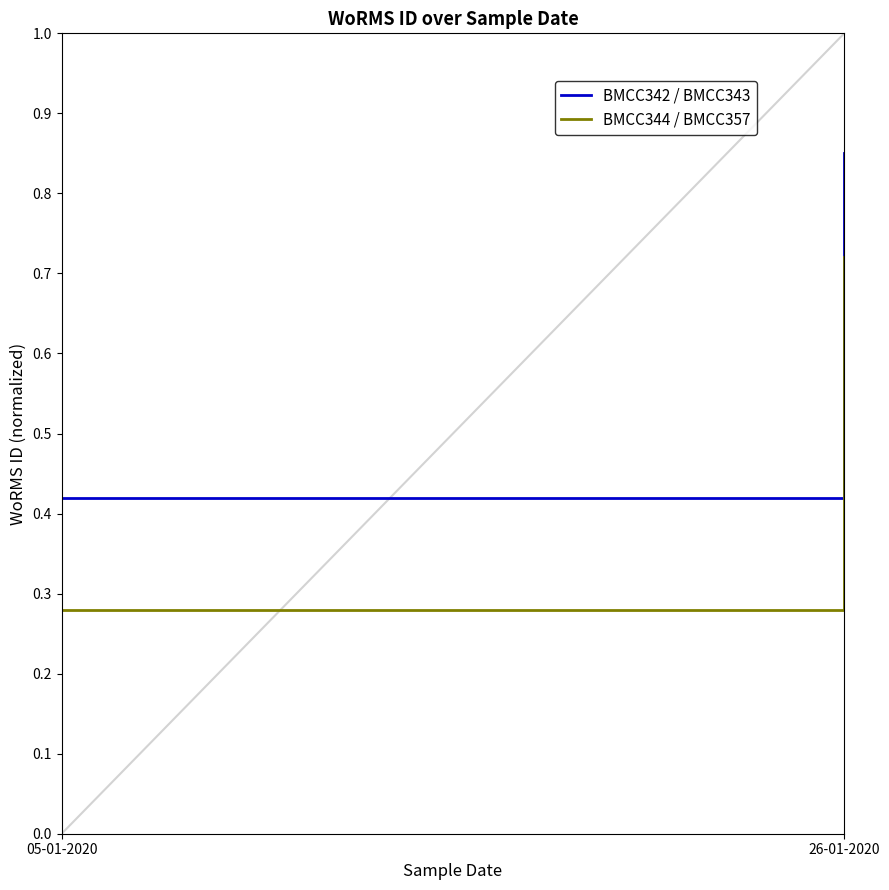

Reading left to right, transcribe all the data shown in this chart.

BMCC342 / BMCC343: 05-01-2020=0.4	26-01-2020=0.8
BMCC344 / BMCC357: 05-01-2020=0.3	26-01-2020=0.7